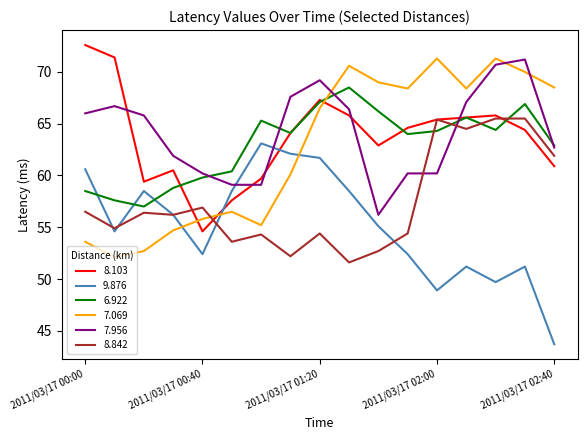

Does the chart have visible grid lines?

No